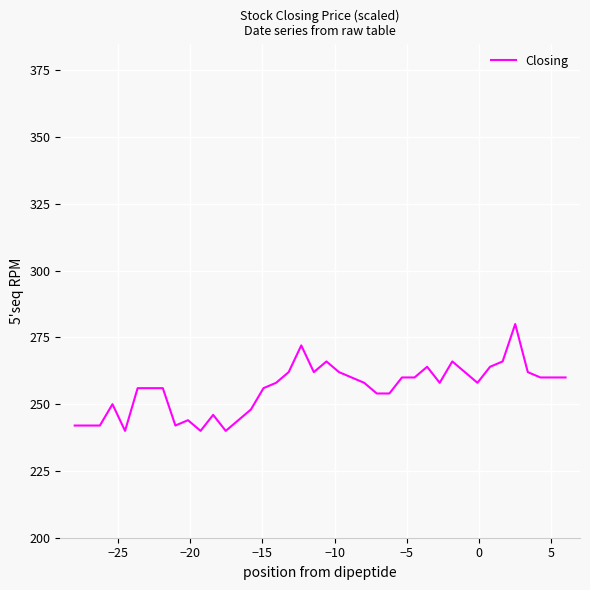

What is the average value?

256